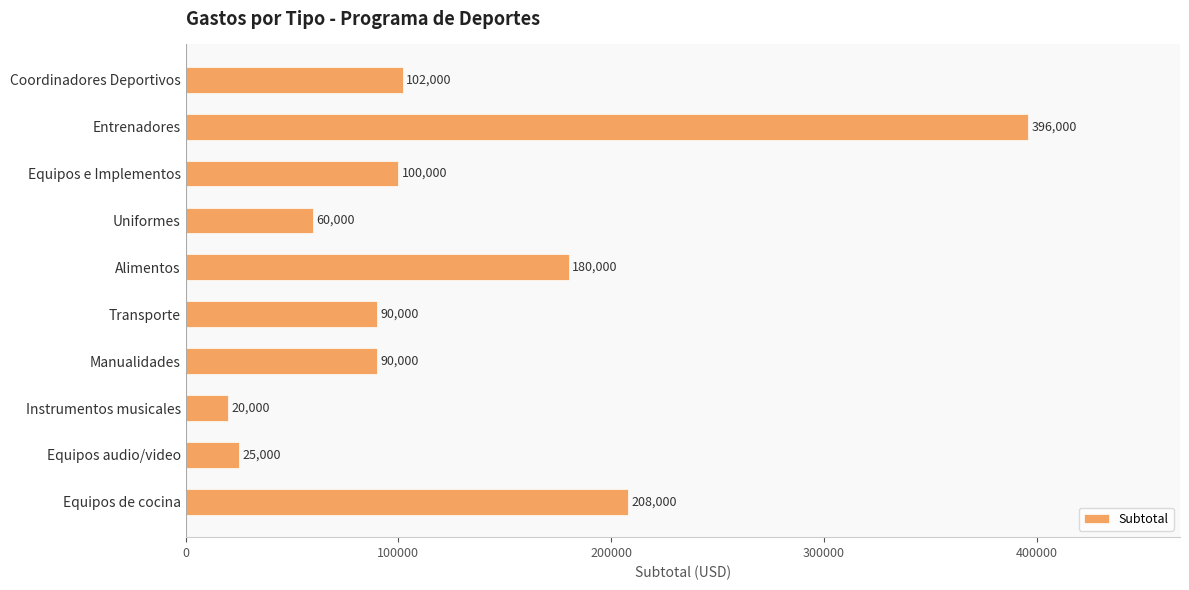

What is the value of the 3rd bar from the top?

100000